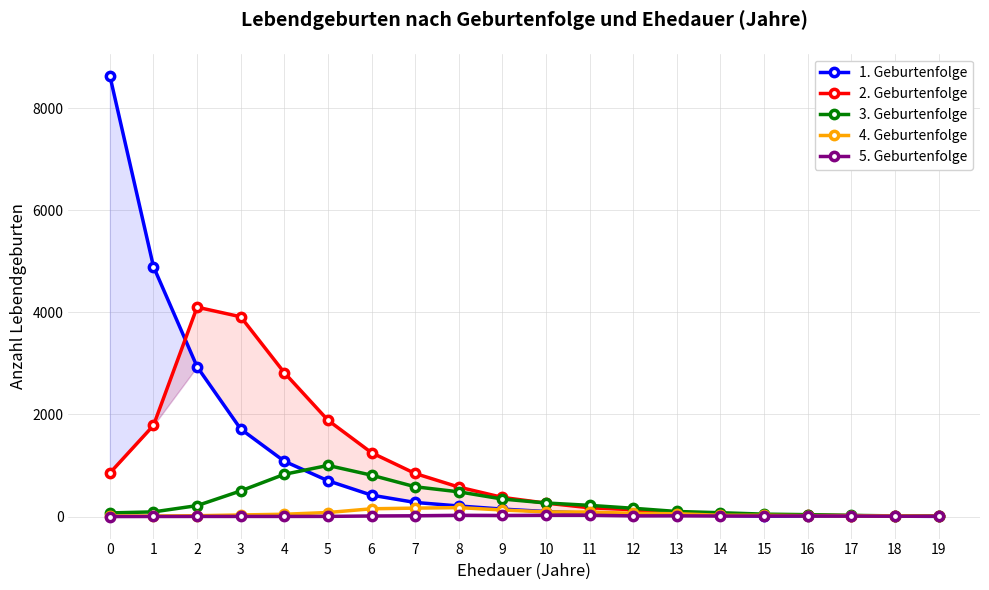

How many lines are shown in the chart?

5